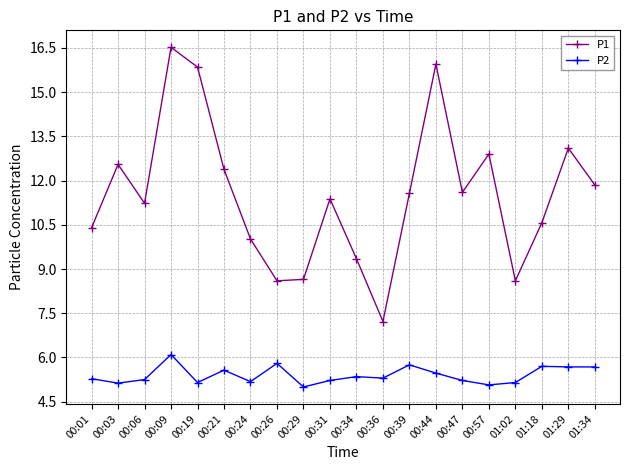

The value of P2 at 01:02 is 7.4. True or false?

False